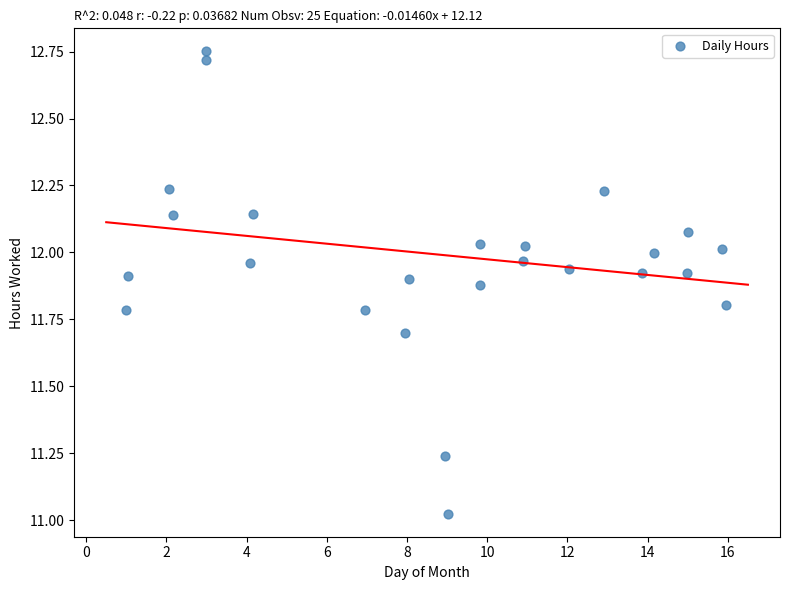

What is the range of X values (max minus min)?

15.0